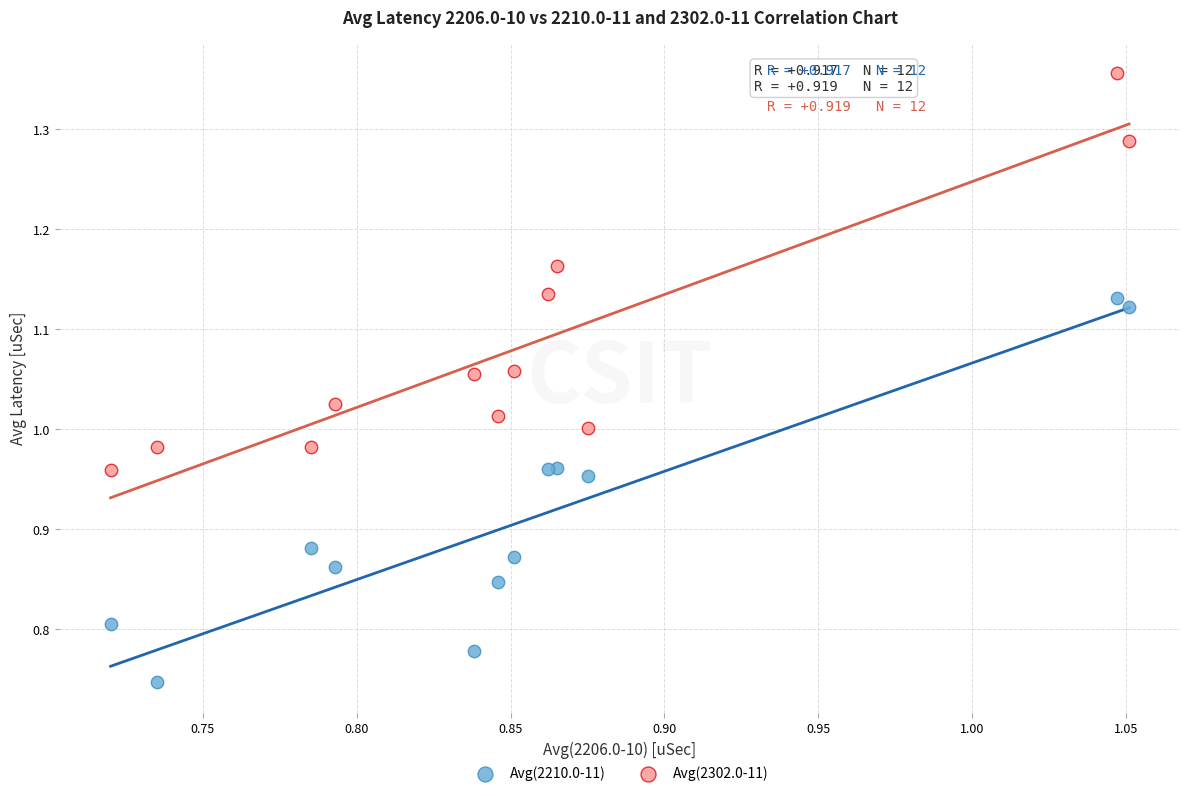

What are all the series names shown in the legend?

Avg(2210.0-11), Avg(2302.0-11)